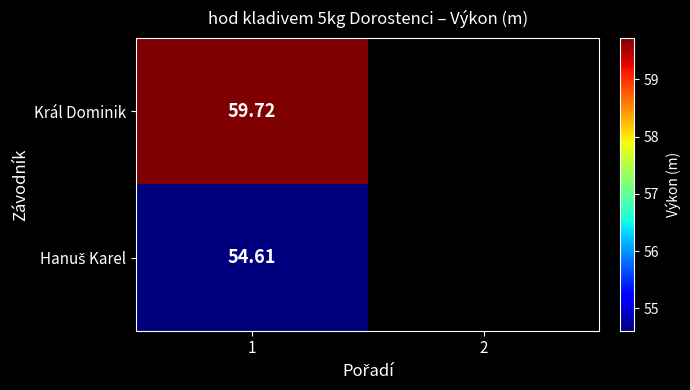

At which category is the sum across all series the highest?

1